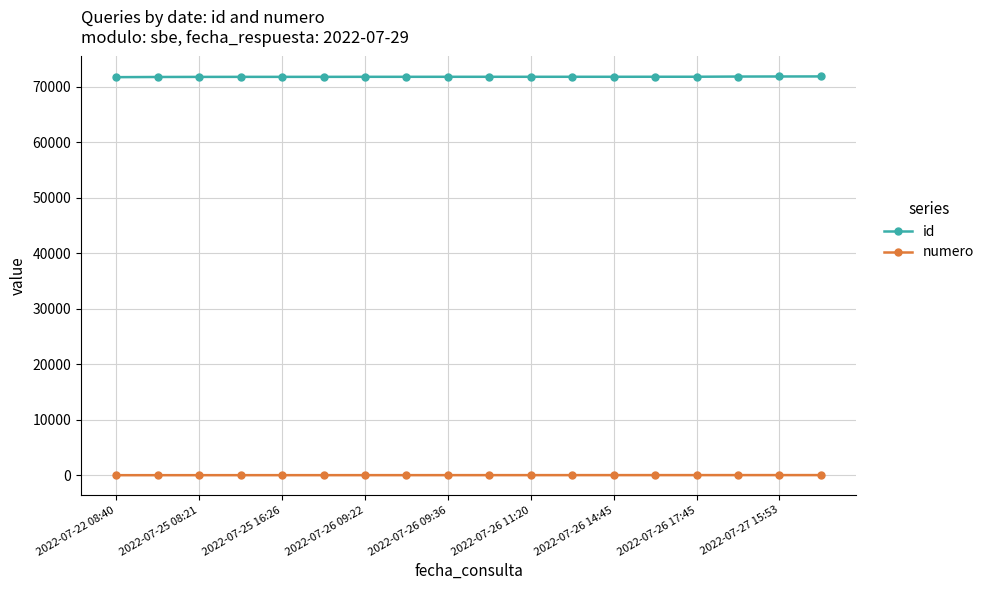

How many lines are shown in the chart?

2